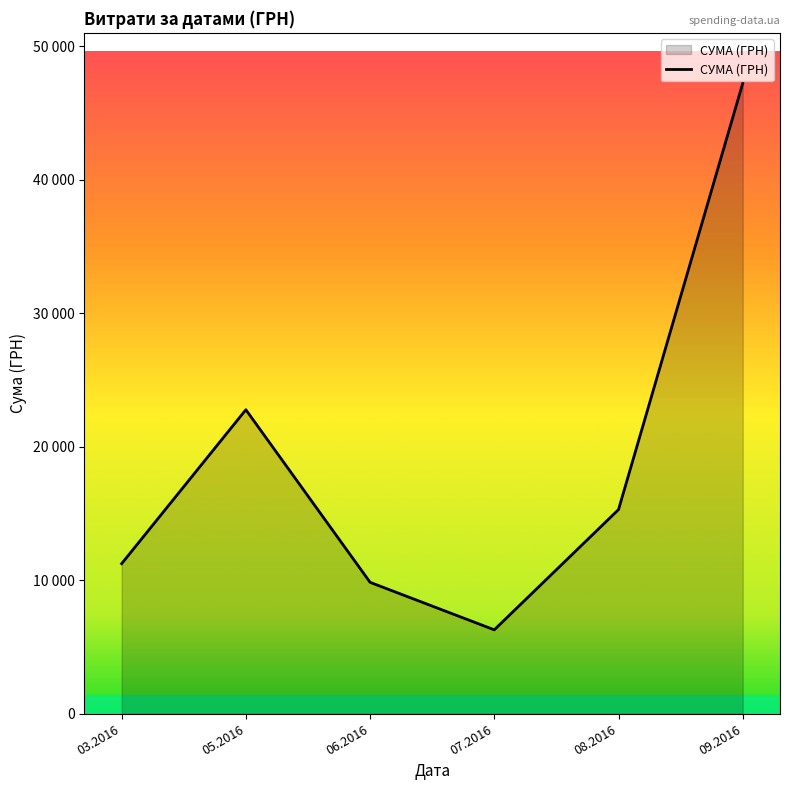

Does the chart have visible grid lines?

No